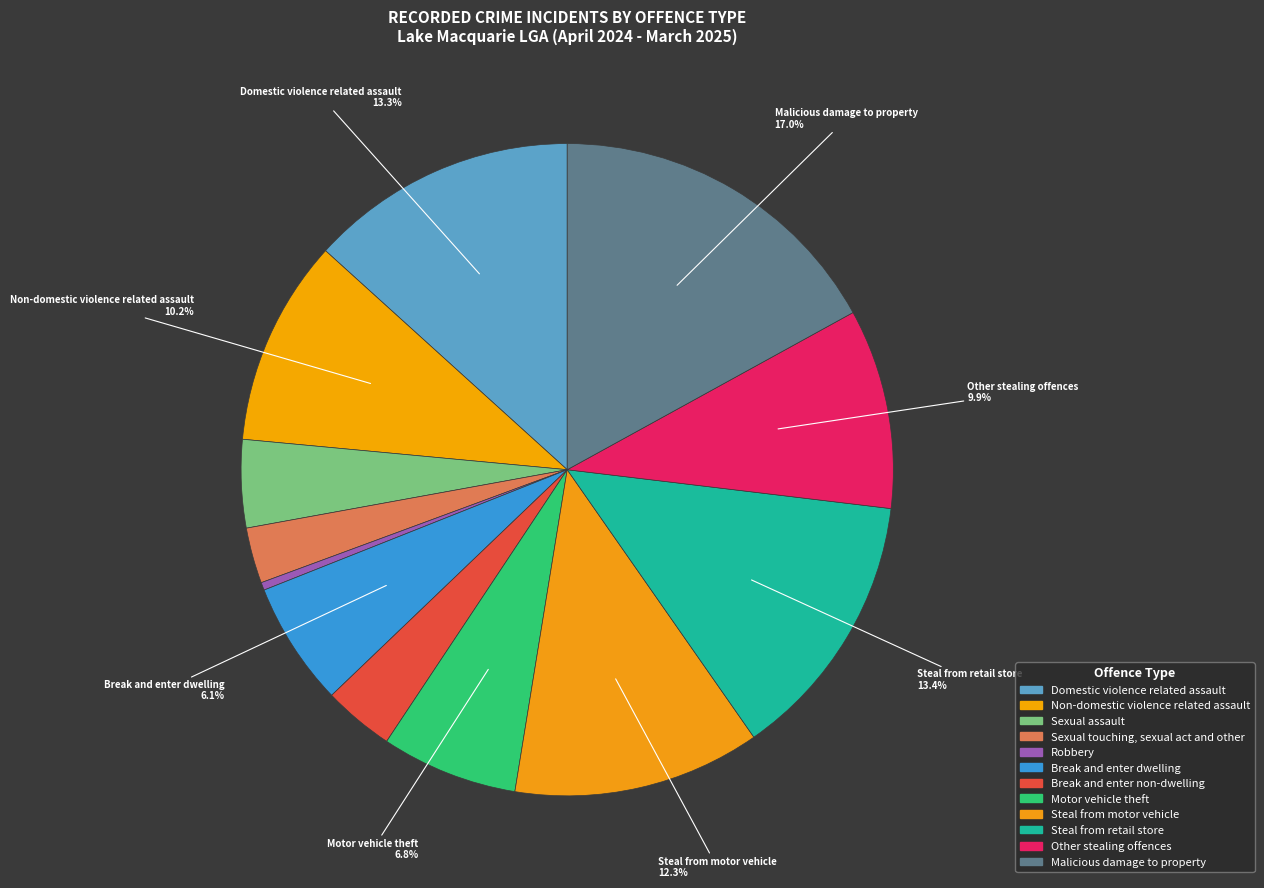

Count the number of slices in the pie.

12